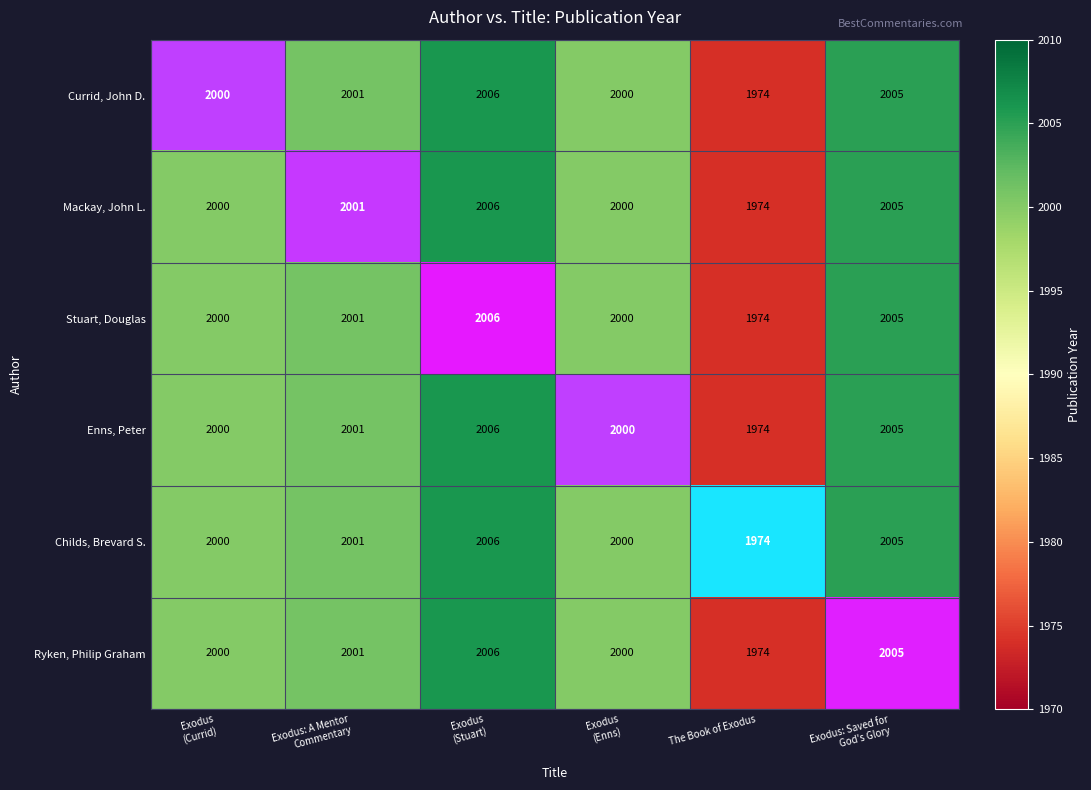

At which category does the chart reach its minimum across all series?

The Book of Exodus